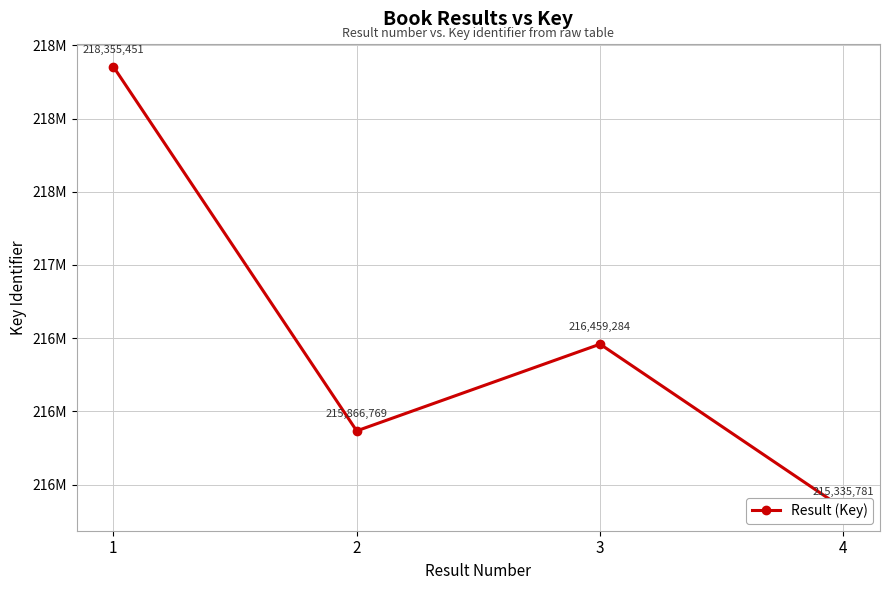

What is the approximate value at 3, to the nearest 10?

216459280